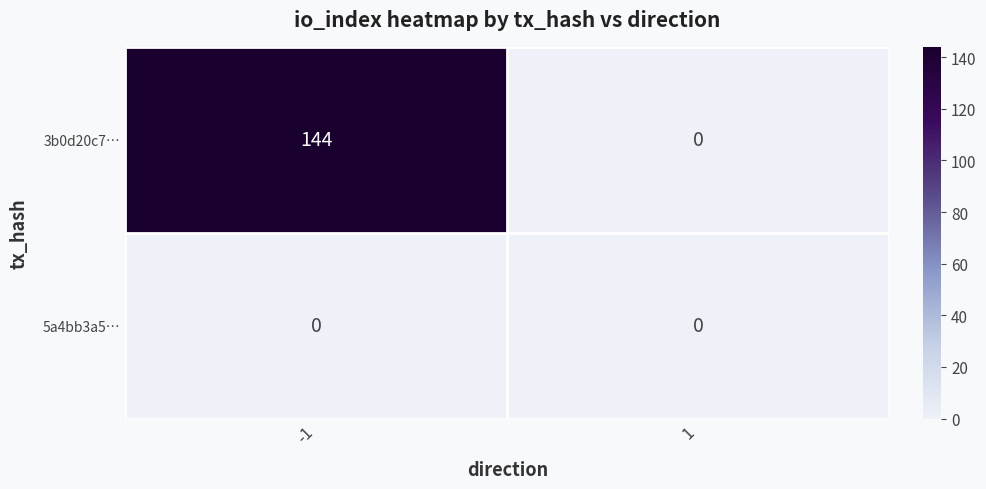

List the labels in order of 3b0d20c7… value, smallest first.

1, -1